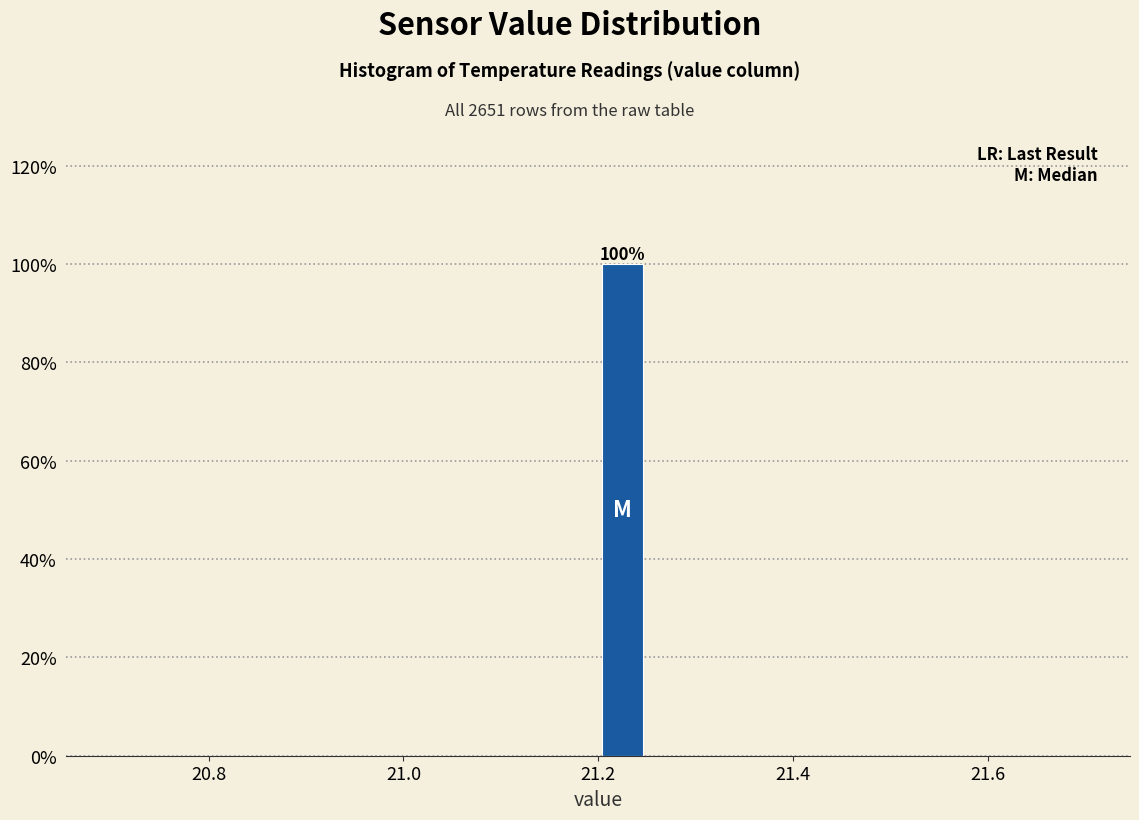

Around what value on the x-axis is the tallest bar? Give the approximate position of its centre, as read against the axis.

21.22